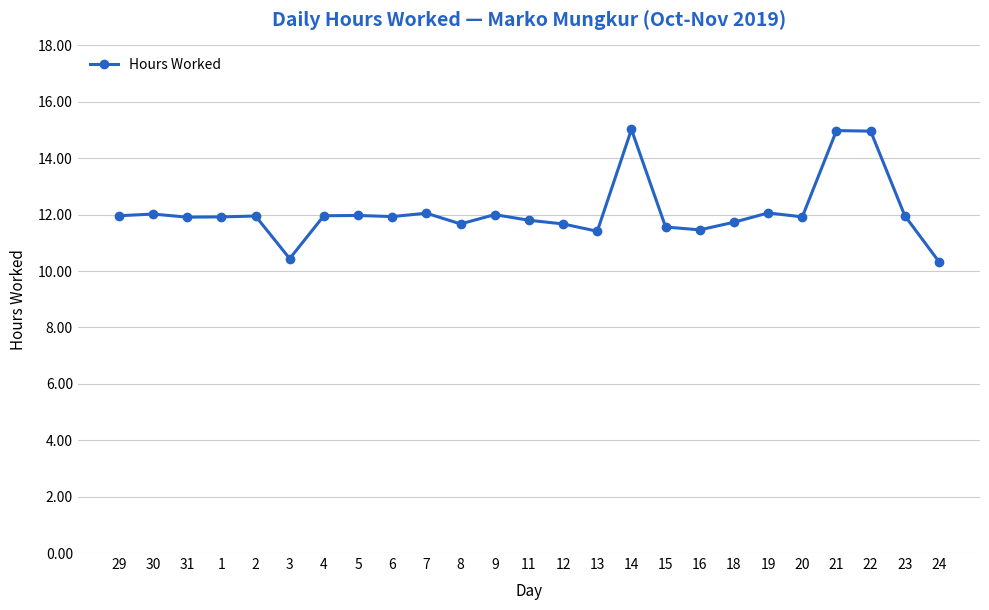

True or false: the data has more than 0 interior local peaks.

True